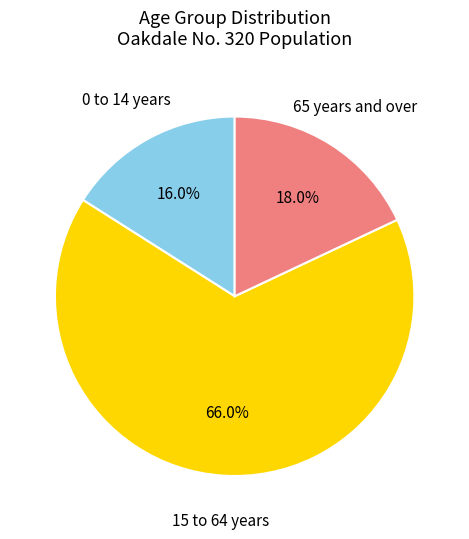

Does any single category account for the majority?

Yes